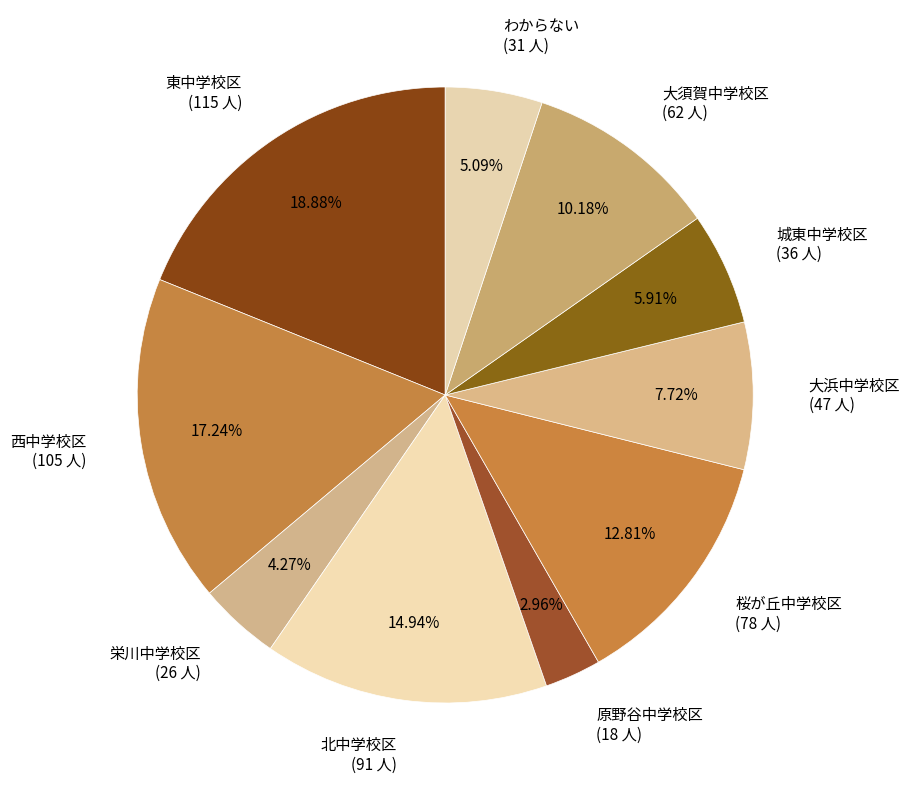

What portion of the pie excludes 城東中学校区?

94.1%